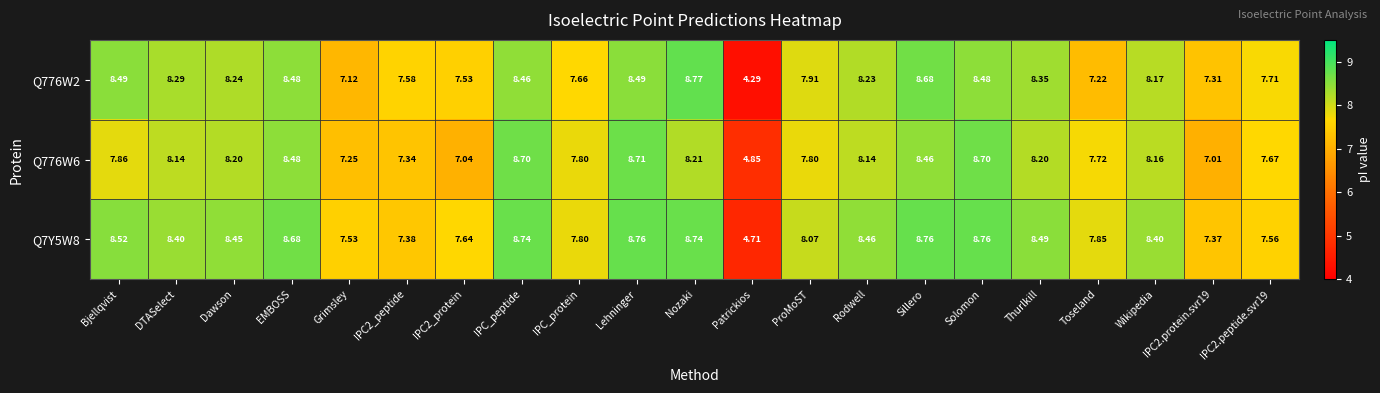

Which category has the highest value across all series?

Nozaki